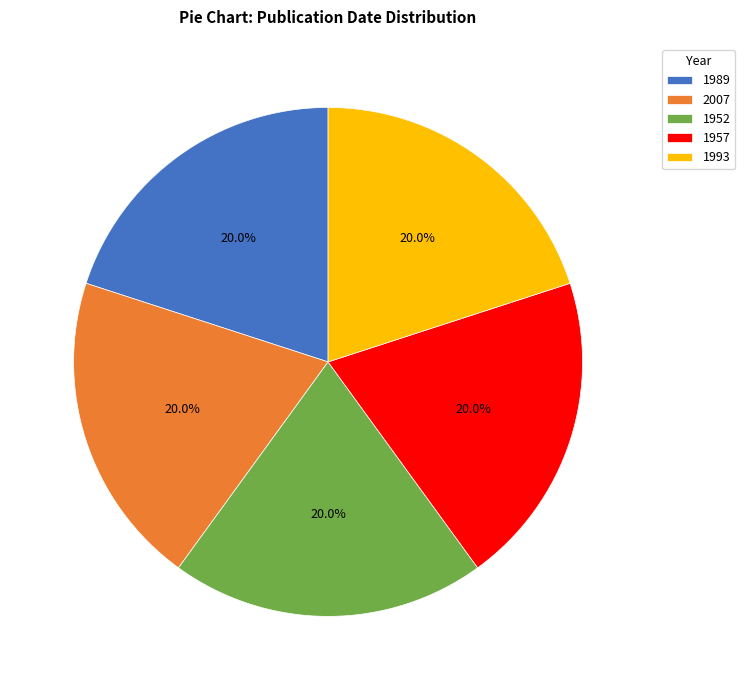

Is 1952 the majority of the pie?

No